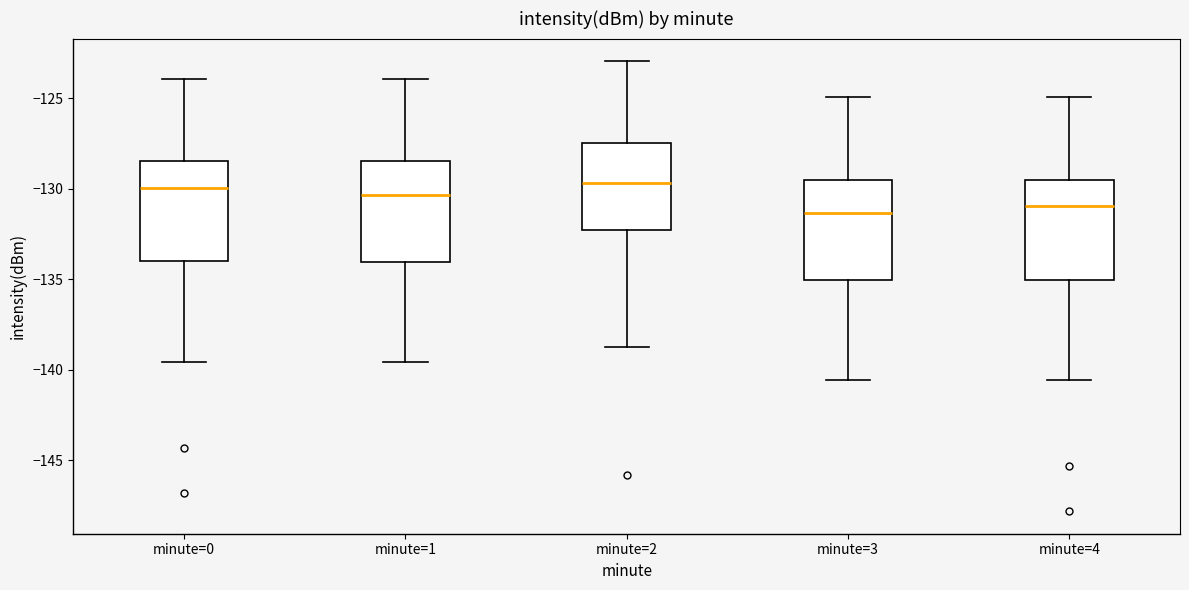

Reading left to right, read every box against the y-axis: the position of its median line, the range the box covers, and the ends of its whiskers. The values are not printed on the chart, so give them approximately, as read against the axis.

minute=0: median -130.0, box -134.0 to -128.5, whiskers -139.5 to -124.0
minute=1: median -130.5, box -134.0 to -128.5, whiskers -139.5 to -124.0
minute=2: median -129.5, box -132.5 to -127.5, whiskers -138.5 to -123.0
minute=3: median -131.5, box -135.0 to -129.5, whiskers -140.5 to -125.0
minute=4: median -131.0, box -135.0 to -129.5, whiskers -140.5 to -125.0